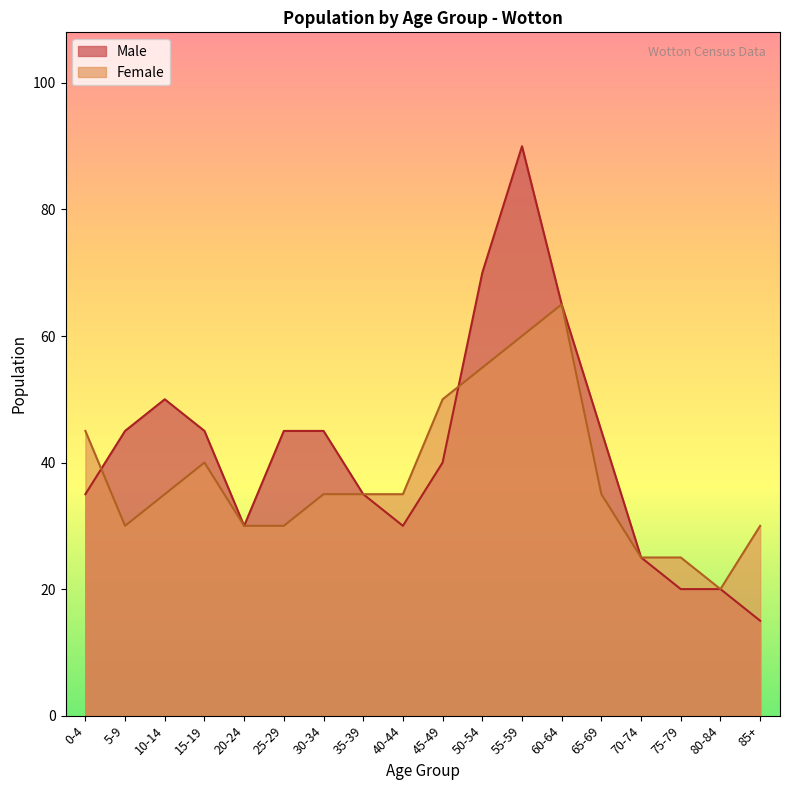

The Female series shows 45 at 0-4. True or false?

True